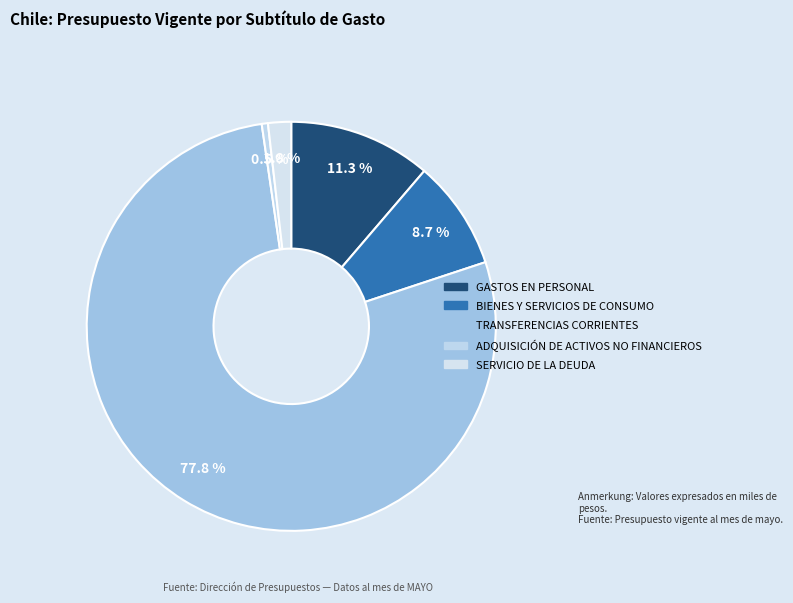

What percentage is NOT represented by TRANSFERENCIAS CORRIENTES?

22.2%